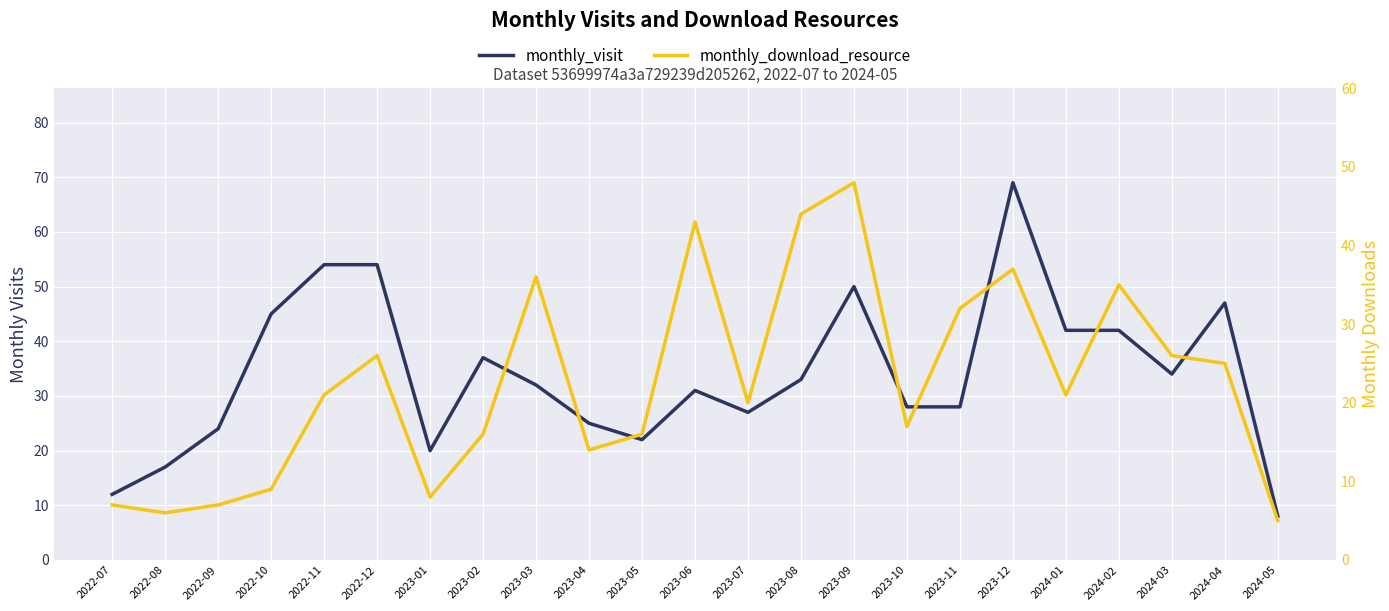

How many data points in monthly_download_resource are above 21?

10